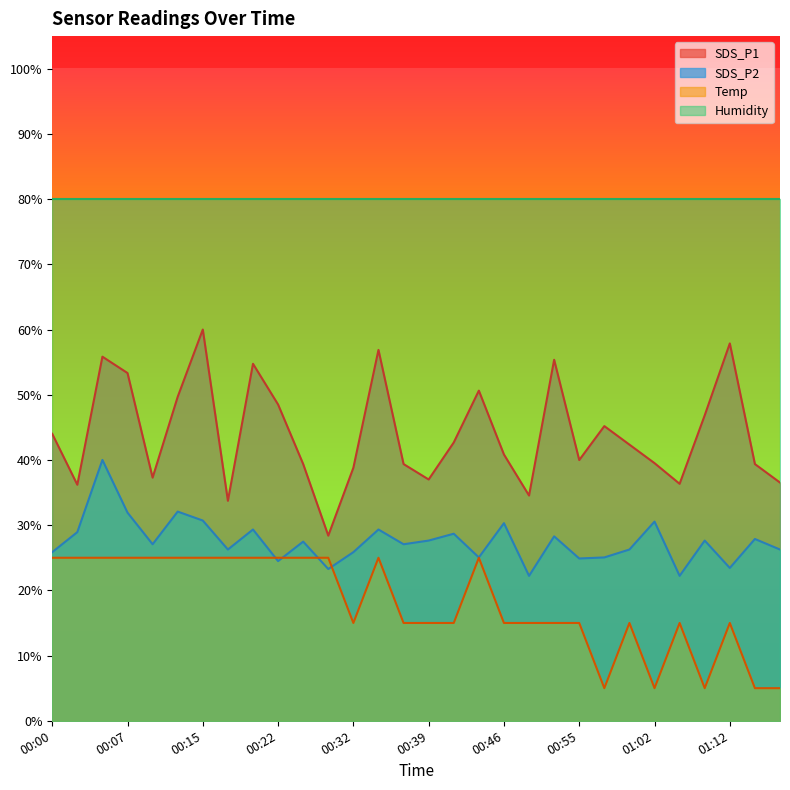

How many series are shown in this chart?

4